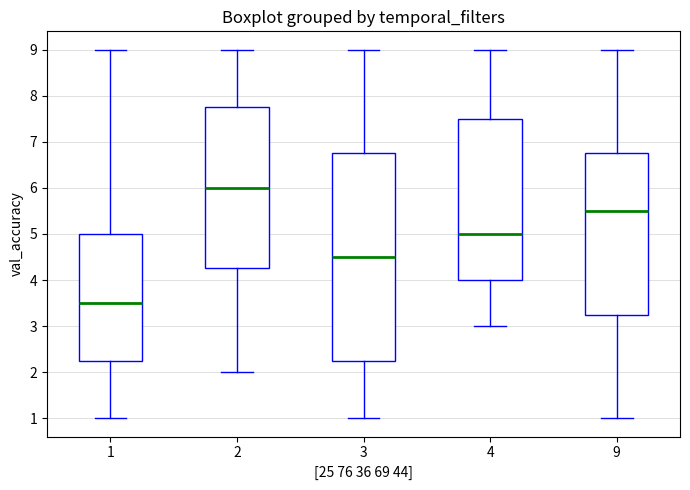

Where is the lower edge of the box at x = 1 on the y-axis? The values are not printed on the chart, so give them approximately, as read against the axis.

2.3